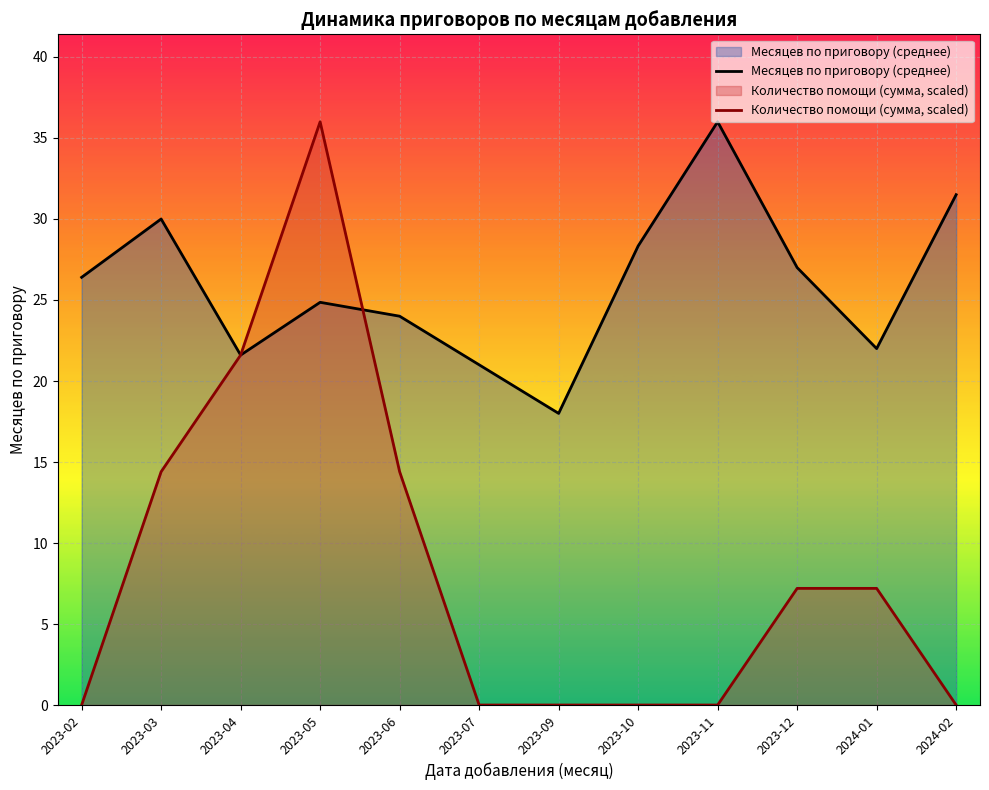

The value of Количество помощи (сумма, scaled) at 2023-04 is 21.6. True or false?

True